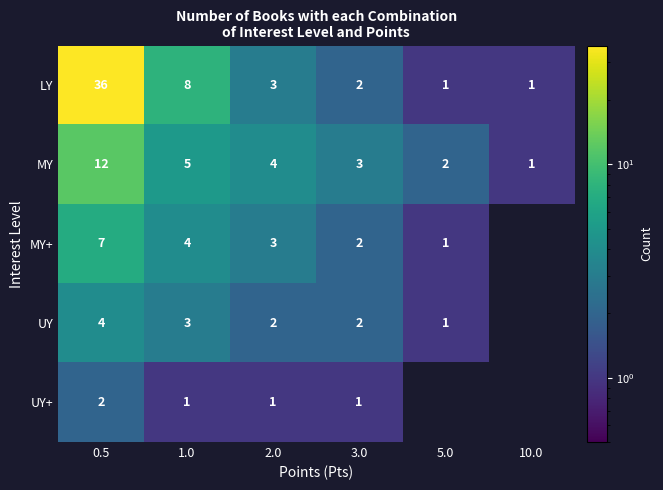

What is the difference between the second highest and second lowest values in the LY series?

7